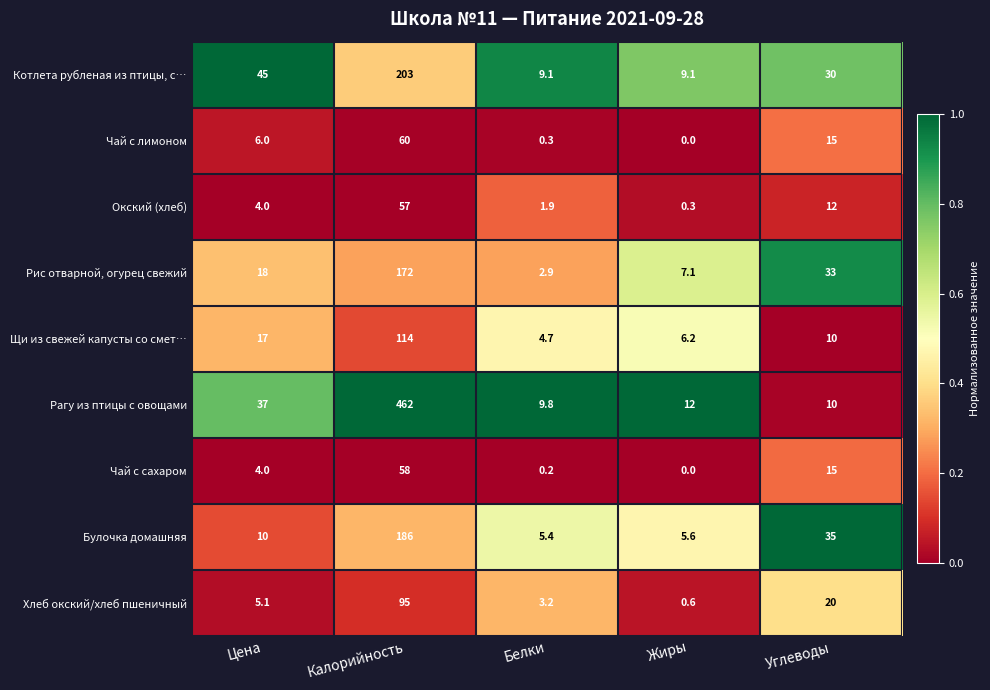

List the labels in order of Булочка домашняя value, largest first.

Калорийность, Углеводы, Цена, Жиры, Белки